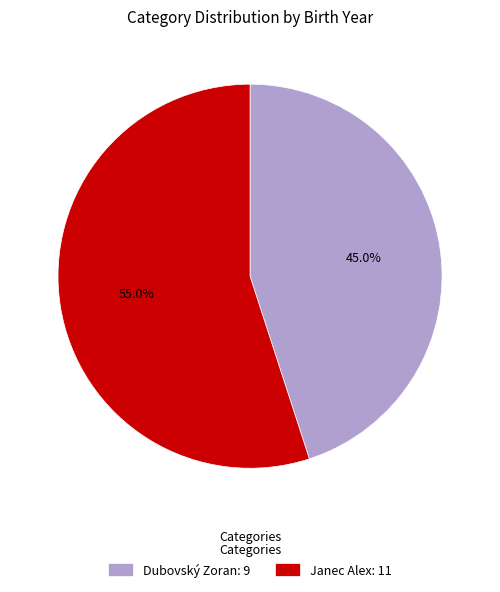

The Janec Alex slice represents 70% of the pie. True or false?

False